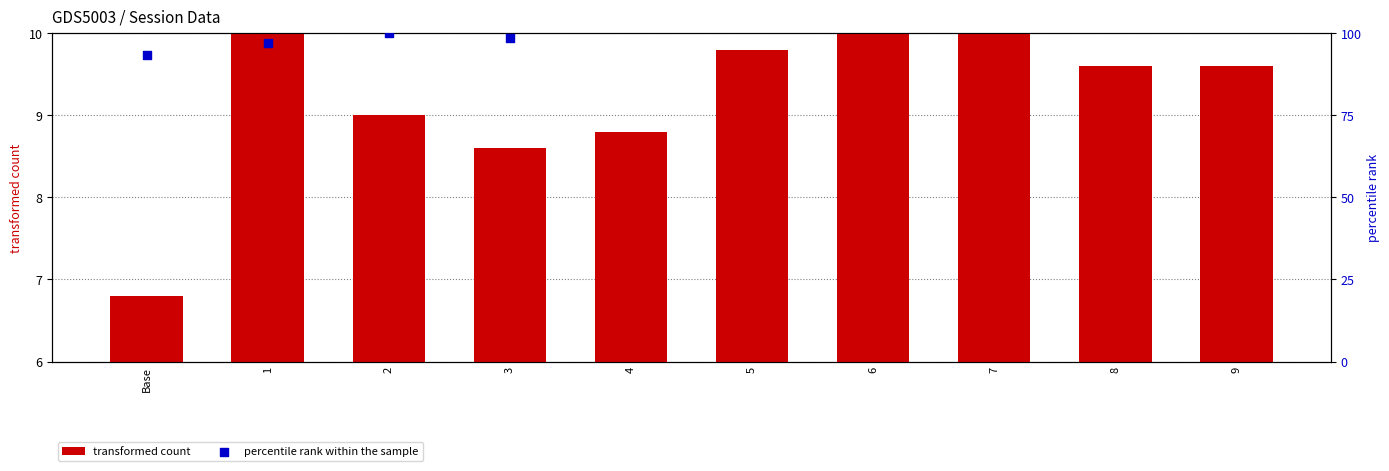

Is the value of percentile rank within the sample at 4 greater than the value of transformed count at 1?

Yes